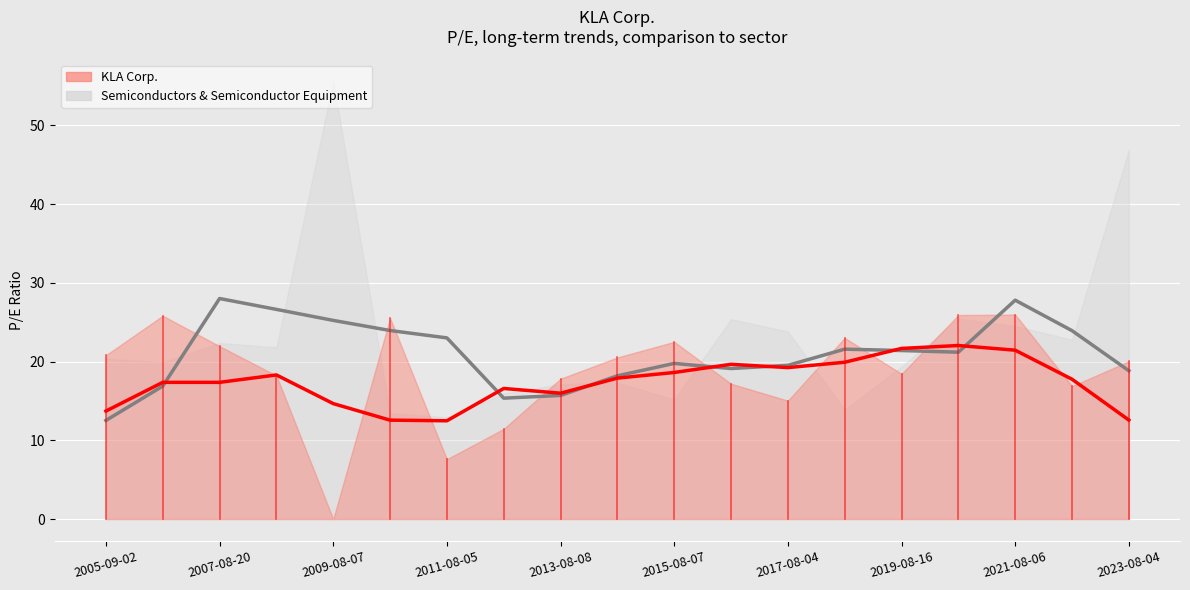

What is the sum of all KLA Corp. values?

354.8